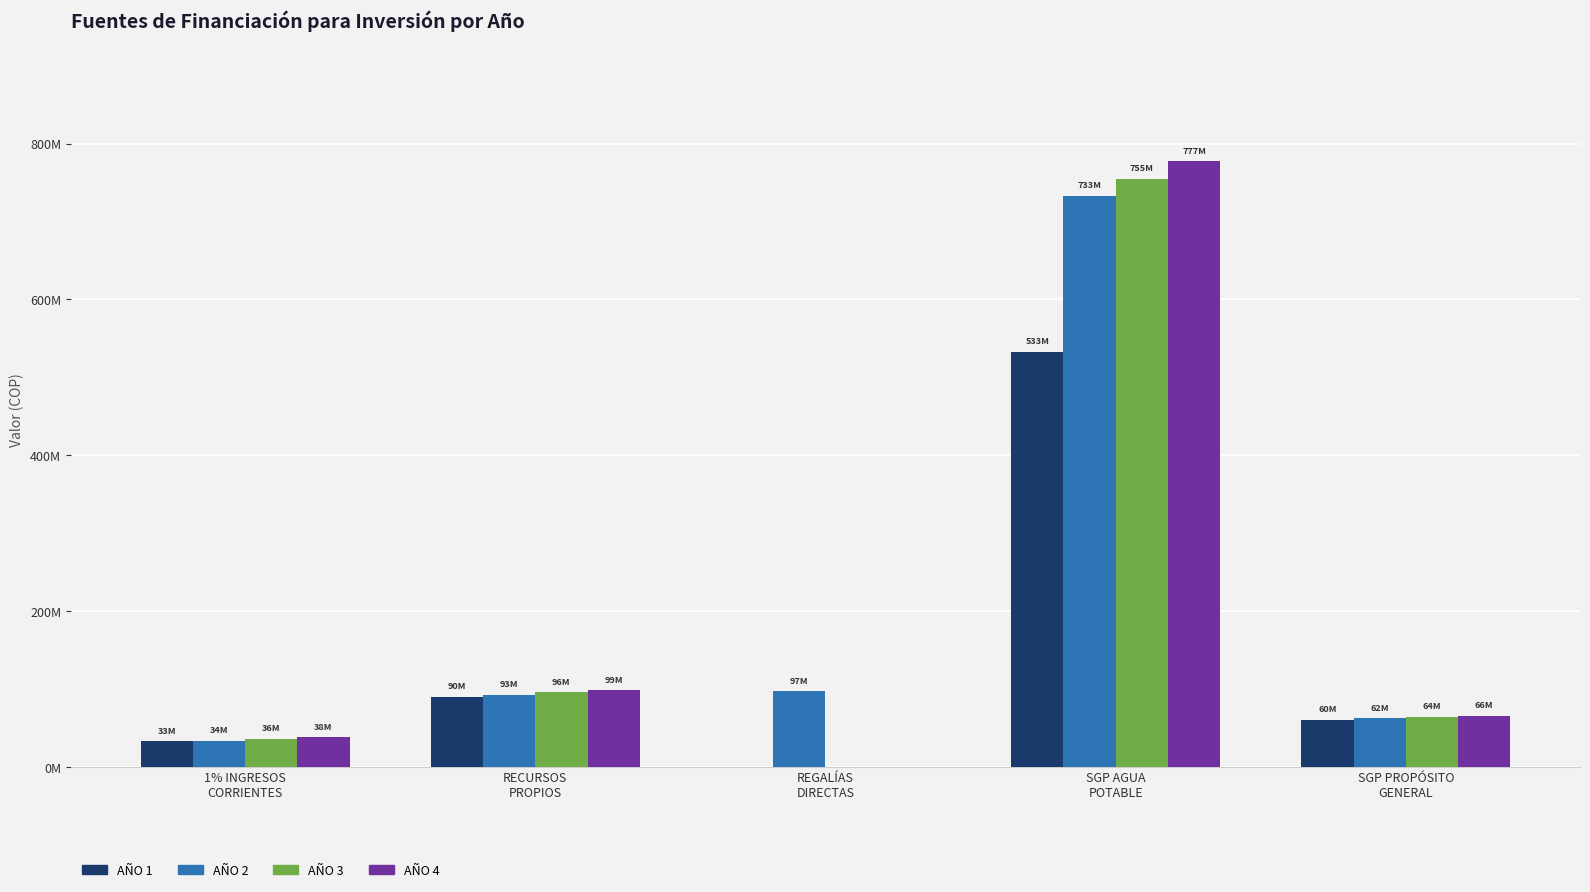

What position from the left is RECURSOS
PROPIOS?

2